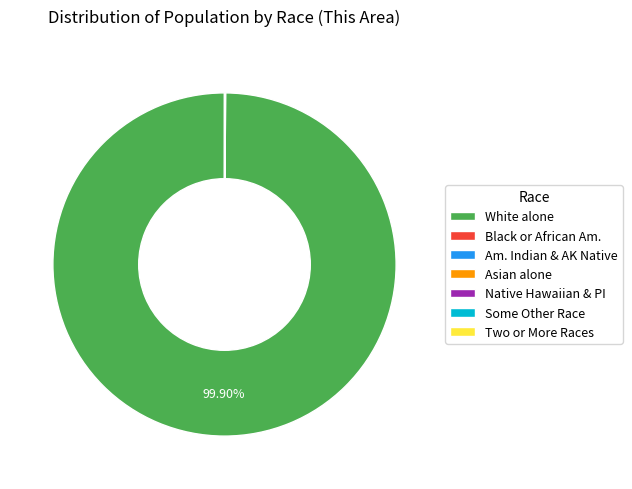

Is there any slice that represents more than half of the pie?

Yes